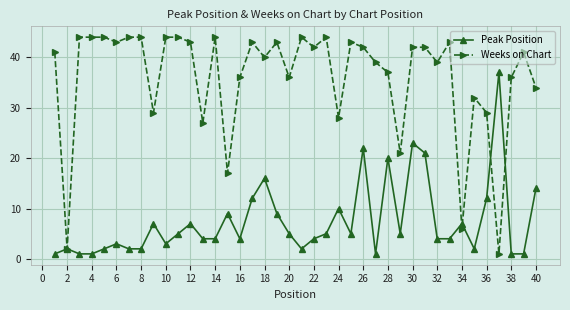

Which series has the widest spread of values?

Weeks on Chart